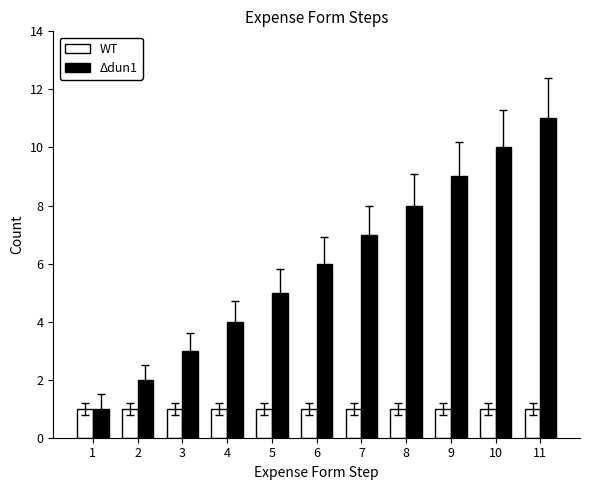

Count the number of data series in this chart.

2